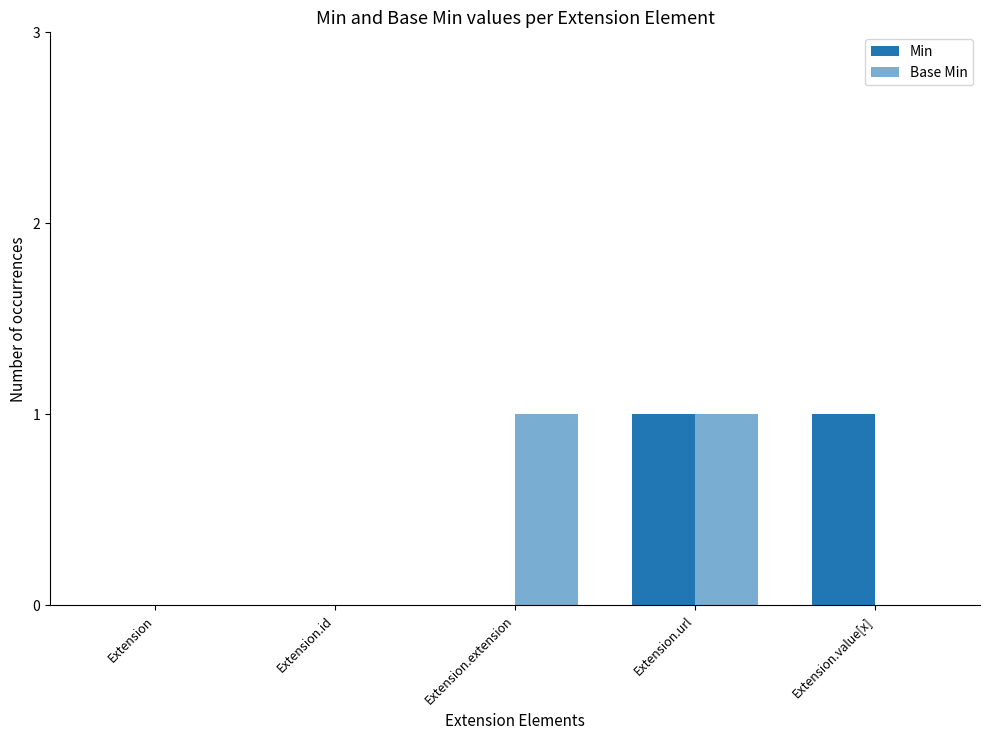

Reading left to right, extract all data points from this chart.

Min: Extension=0	Extension.id=0	Extension.extension=0	Extension.url=1	Extension.value[x]=1
Base Min: Extension=0	Extension.id=0	Extension.extension=1	Extension.url=1	Extension.value[x]=0